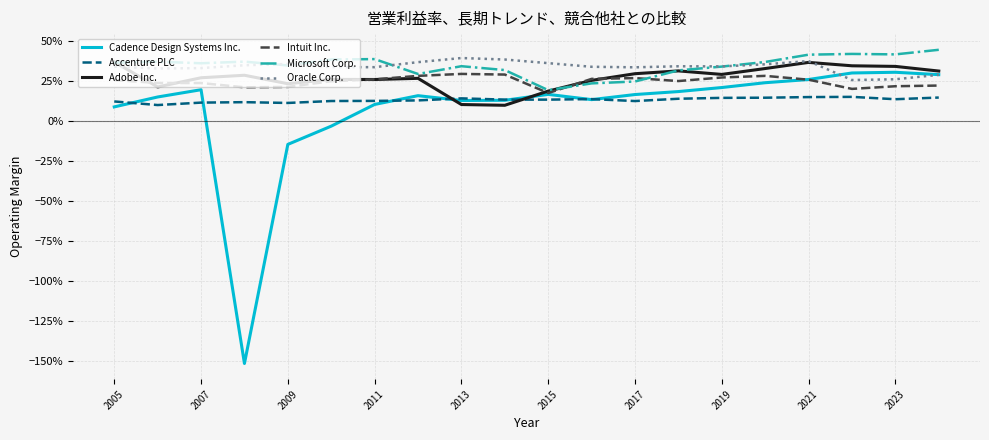

Reading right to left, list all the values displayed in this chart.

Cadence Design Systems Inc.: 0.3	0.3	0.3	0.3	0.2	0.2	0.2	0.2	0.1	0.2	0.1	0.1	0.2	0.1	-0.0	-0.1	-1.5	0.2	0.2	0.1
Accenture PLC: 0.1	0.1	0.2	0.2	0.1	0.1	0.1	0.1	0.1	0.1	0.1	0.1	0.1	0.1	0.1	0.1	0.1	0.1	0.1	0.1
Adobe Inc.: 0.3	0.3	0.3	0.4	0.3	0.3	0.3	0.3	0.3	0.2	0.1	0.1	0.3	0.3	0.3	0.2	0.3	0.3	0.2	0.4
Intuit Inc.: 0.2	0.2	0.2	0.3	0.3	0.3	0.3	0.3	0.3	0.2	0.3	0.3	0.3	0.3	0.2	0.2	0.2	0.2	0.2	0.3
Microsoft Corp.: 0.4	0.4	0.4	0.4	0.4	0.3	0.3	0.2	0.2	0.2	0.3	0.3	0.3	0.4	0.4	0.3	0.4	0.4	0.4	0.4
Oracle Corp.: 0.3	0.3	0.3	0.4	0.4	0.3	0.3	0.3	0.3	0.4	0.4	0.4	0.4	0.3	0.3	0.4	0.3	0.3	0.3	0.3